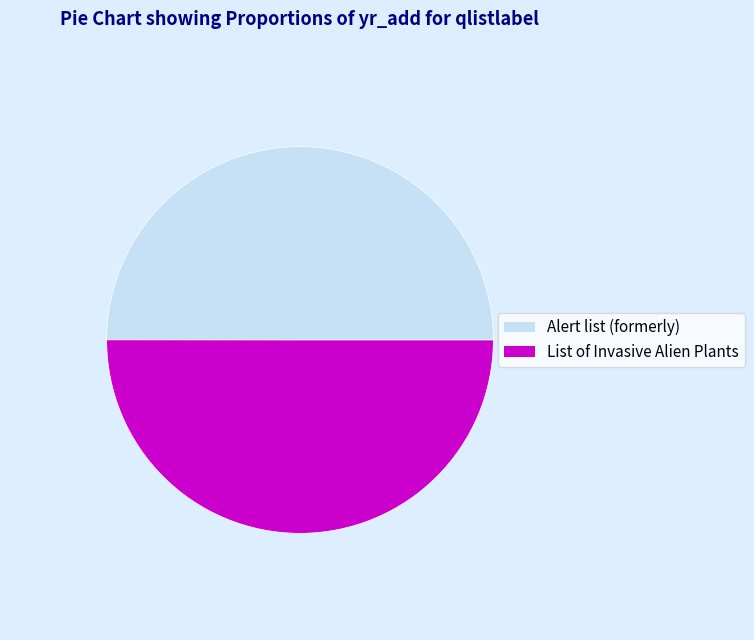

Is it true that List of Invasive Alien Plants is 50% of the pie?

True